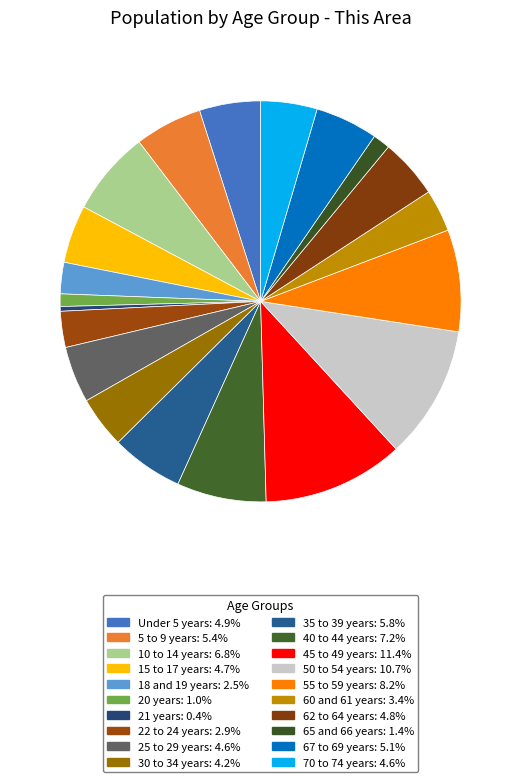

What is the smallest slice in the pie chart?

21 years